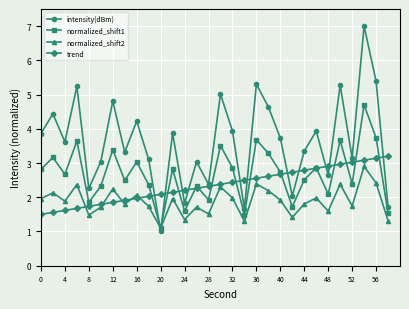

What is the value of the intensity(dBm) point at the 1st from the left?

3.9